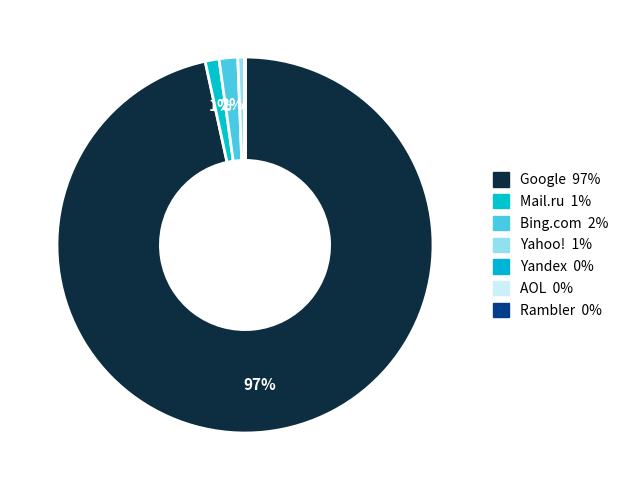

What is the smallest slice in the pie chart?

Rambler